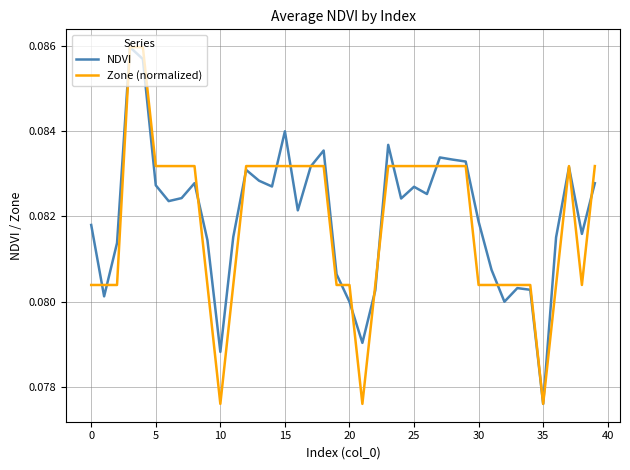

At 0, list the series in order from largest to smallest.

NDVI, Zone (normalized)